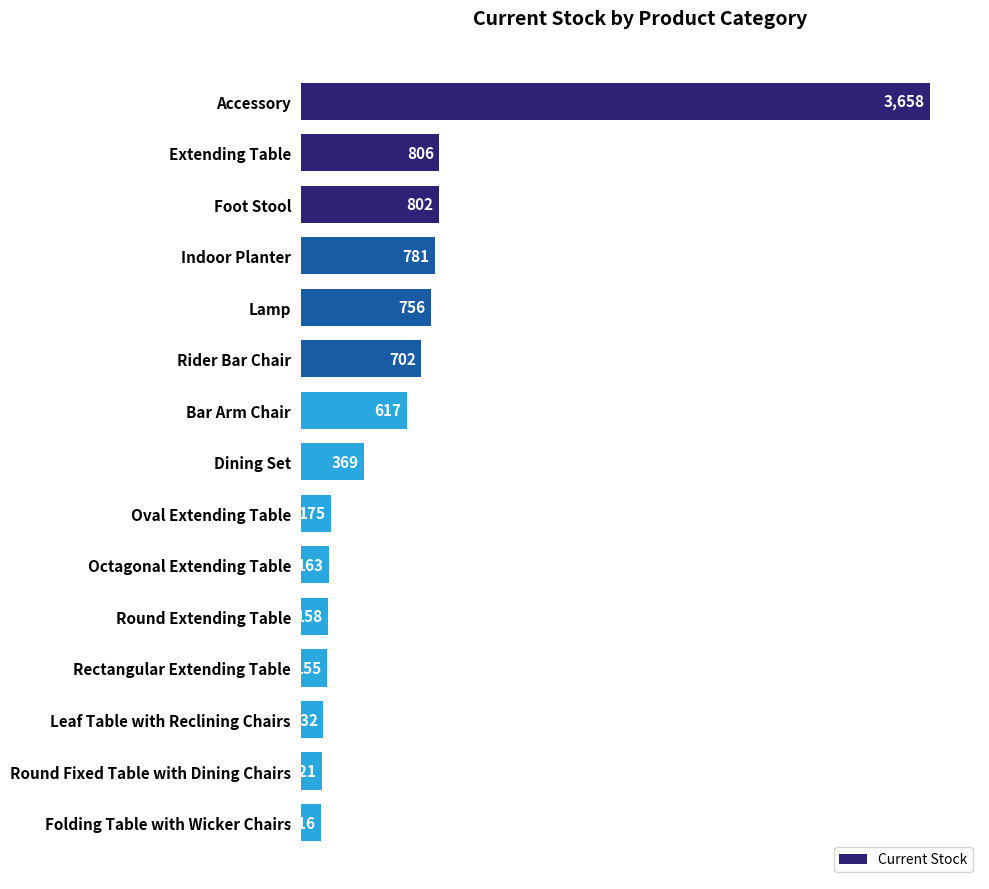

Does the chart contain stacked bars?

No